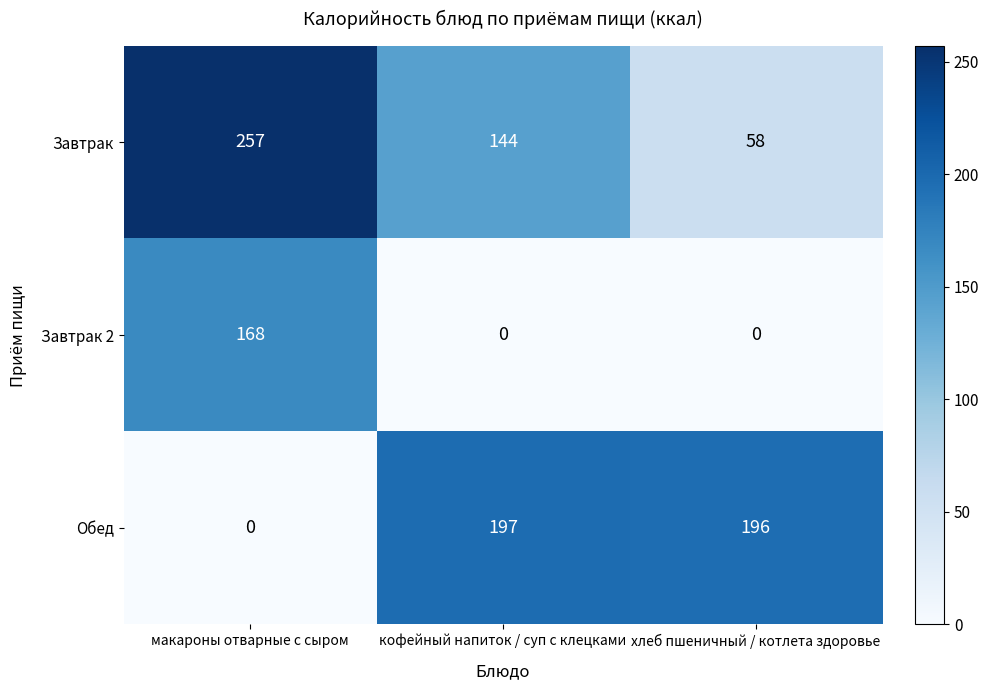

The Завтрак series shows 34 at хлеб пшеничный / котлета здоровье. True or false?

False